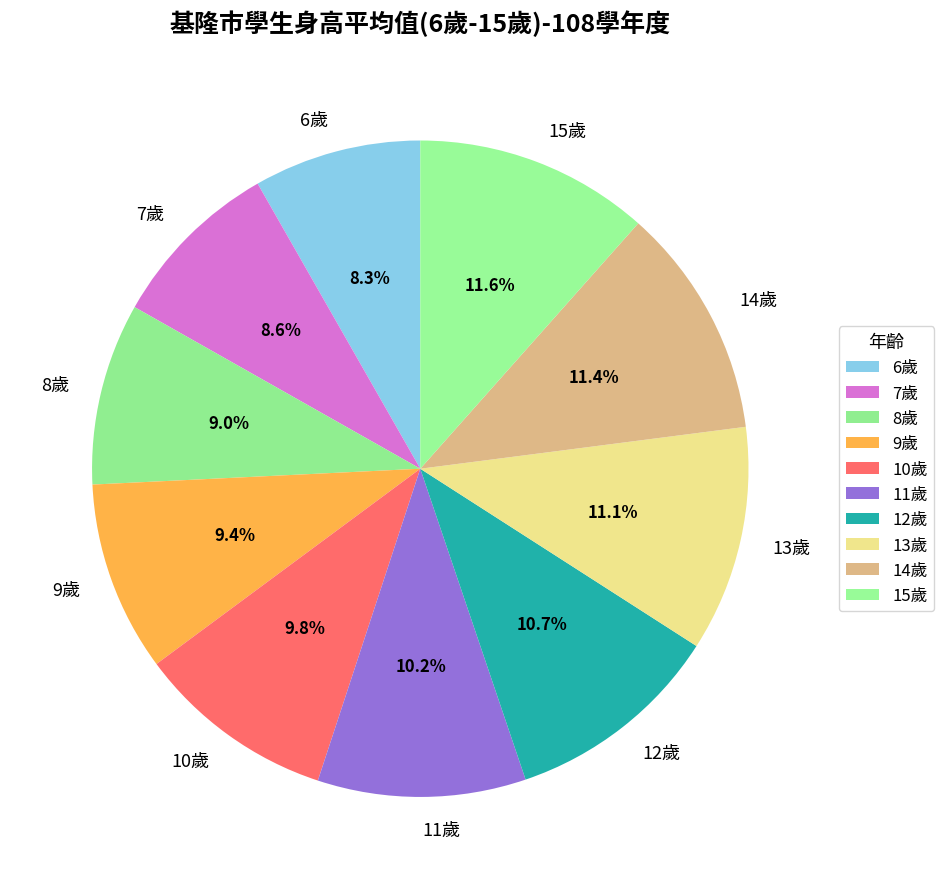

What percentage is the 10歲 slice, to the nearest percent?

10%